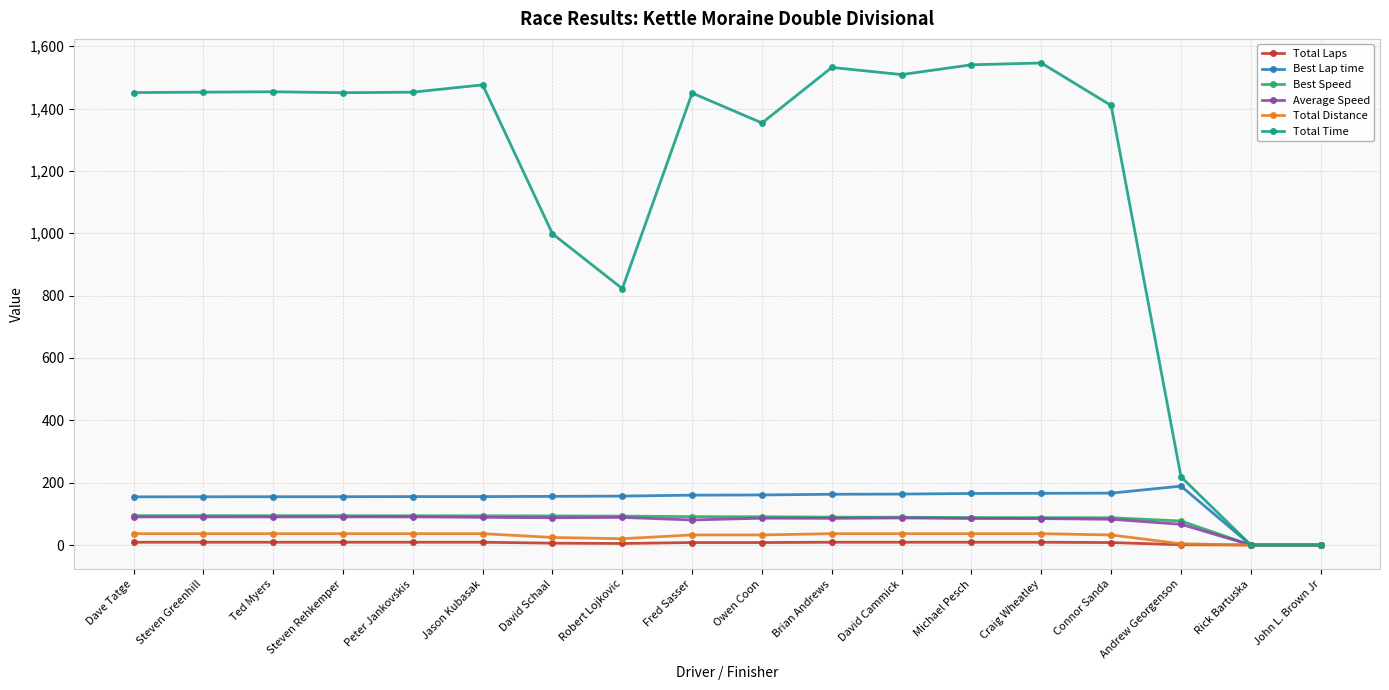

At which label does Best Lap time reach its peak?

Andrew Georgenson